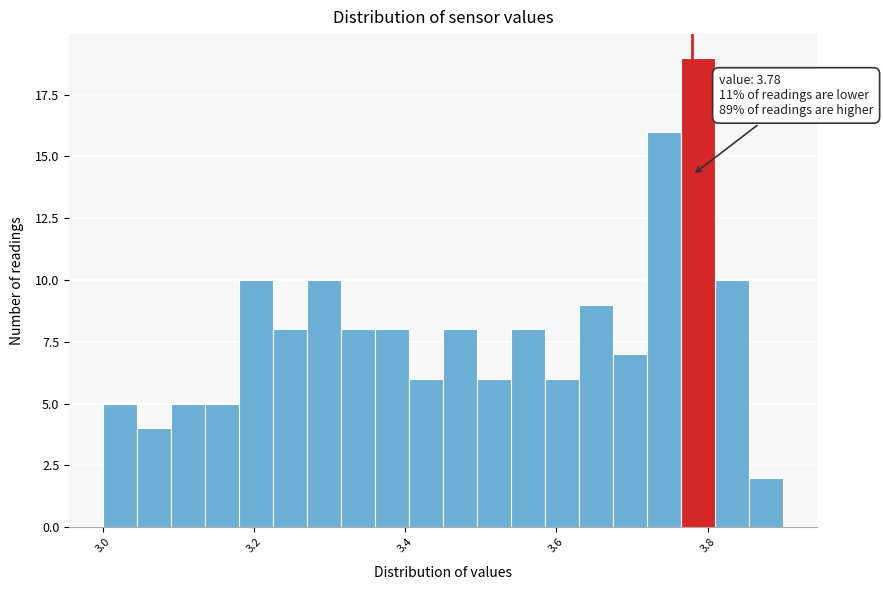

Around what value on the x-axis is the tallest bar? Give the approximate position of its centre, as read against the axis.

3.78